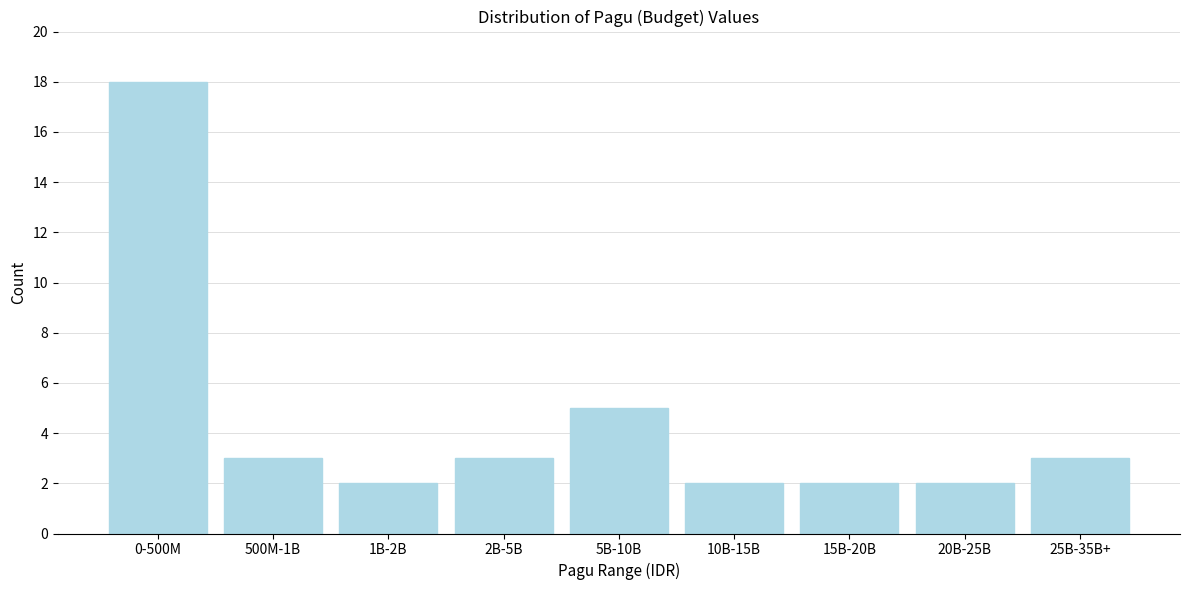

Reading left to right, what are all the values shown in this chart?

0-500M=18	500M-1B=3	1B-2B=2	2B-5B=3	5B-10B=5	10B-15B=2	15B-20B=2	20B-25B=2	25B-35B+=3